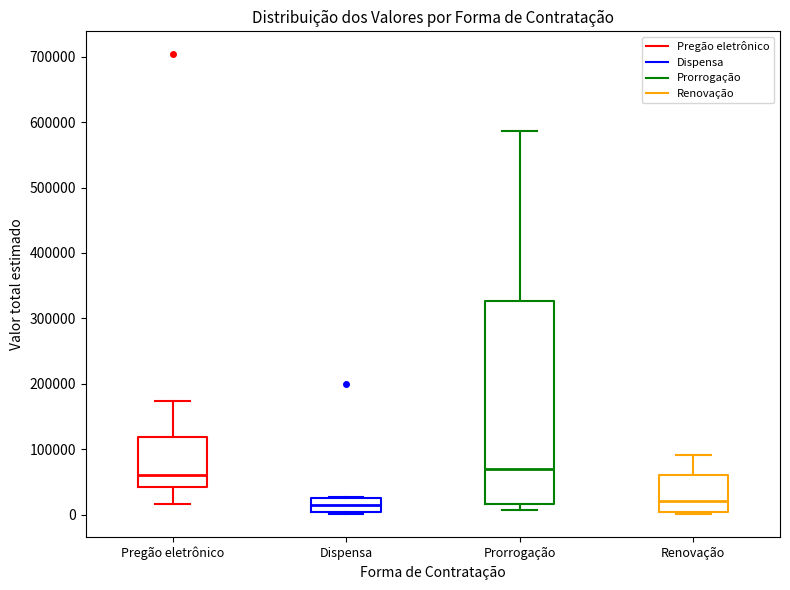

Comparing the boxes themselves (not the whiskers), which one is the tallest?

Prorrogação